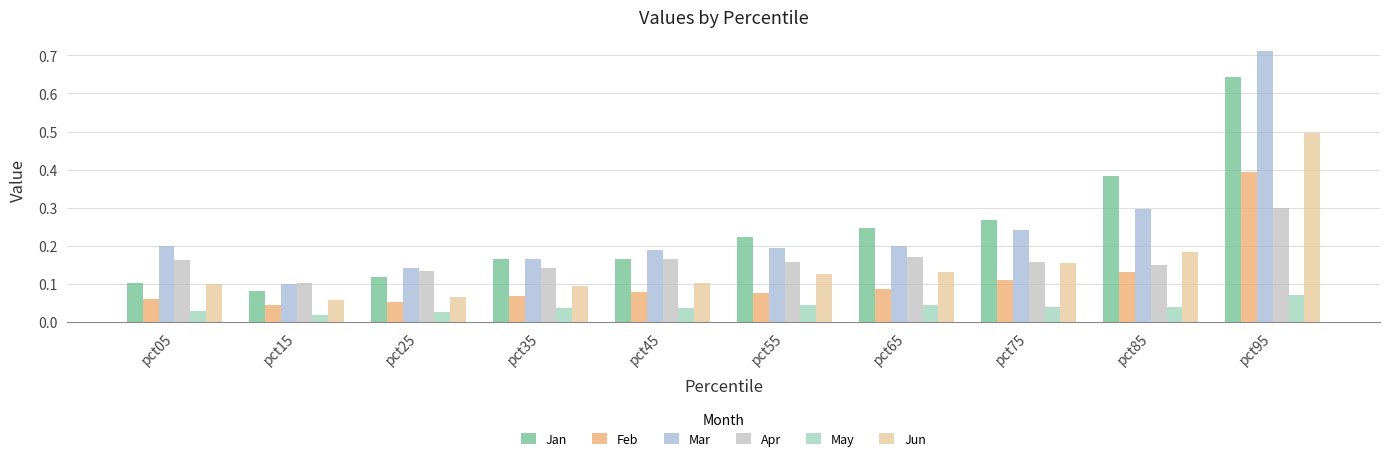

Which series has the widest spread of values?

Mar